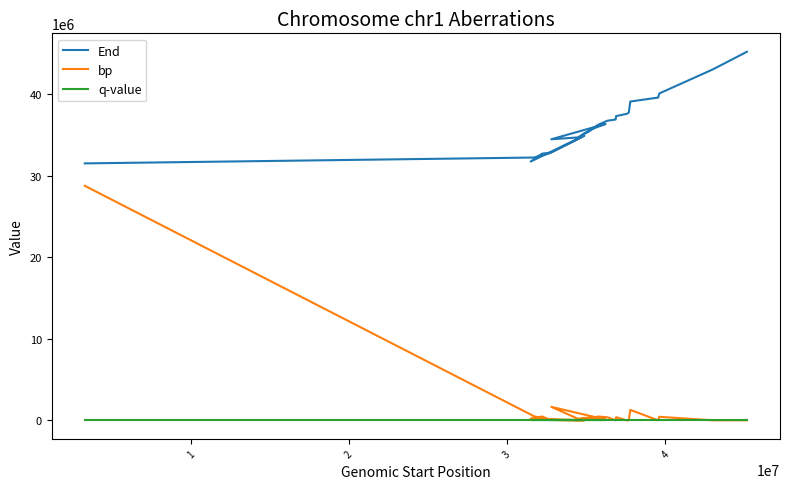

What is the difference between the second highest and second lowest values in the End series?

11830176.0